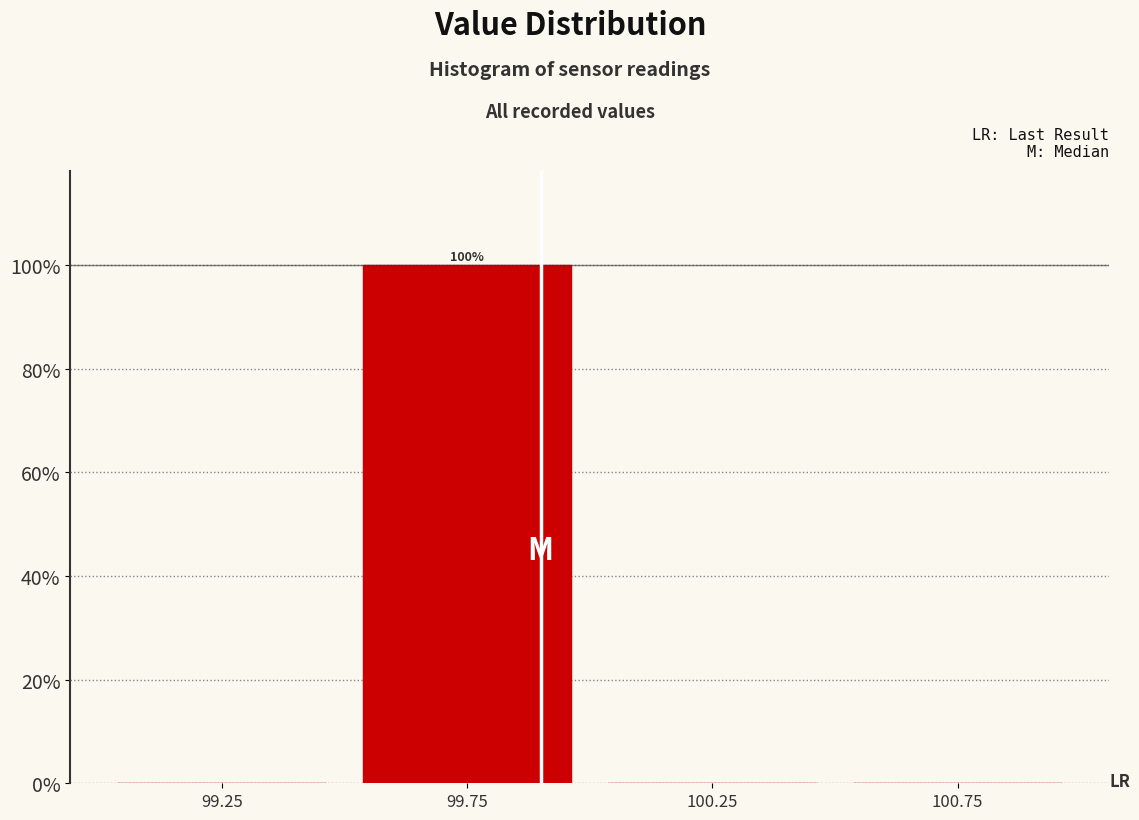

Which range on the x-axis has the tallest bar?

99.5 to 100.0